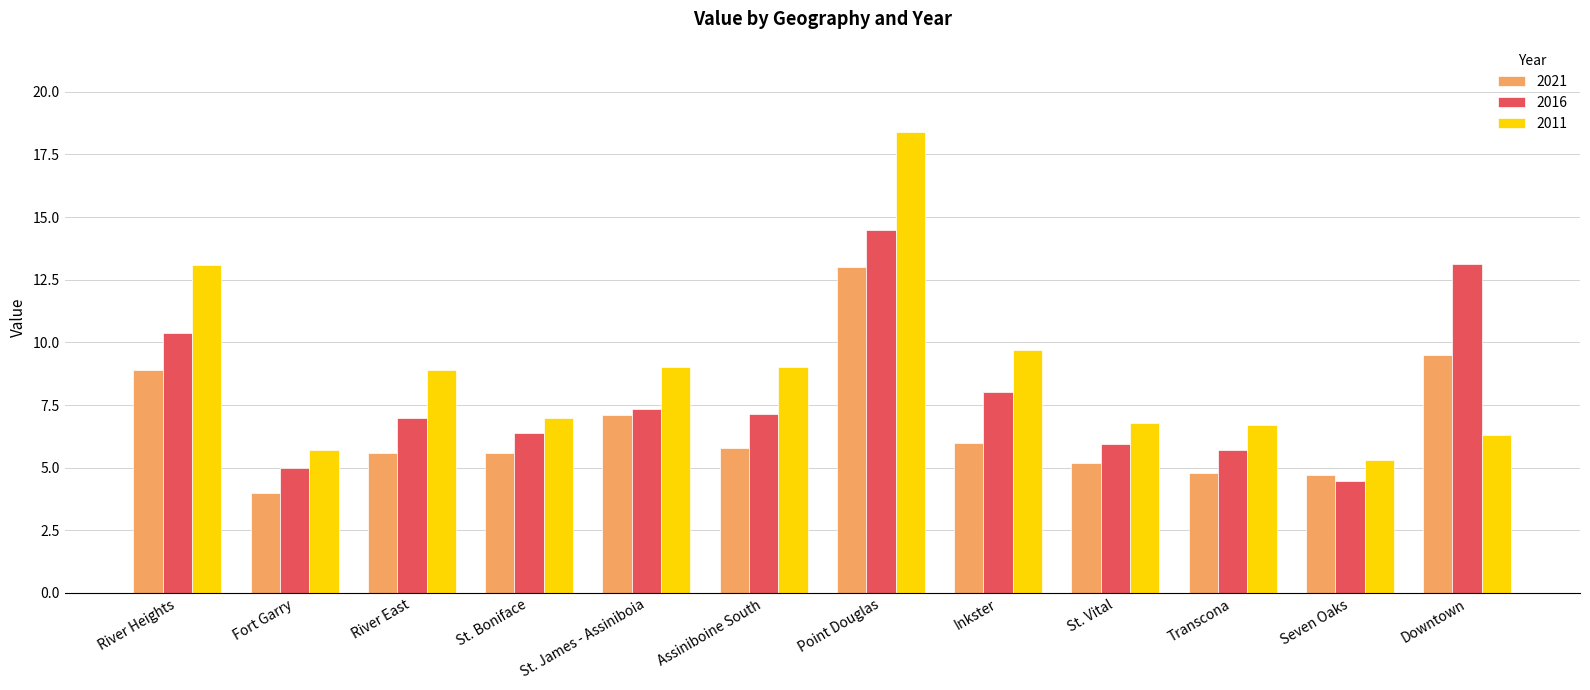

List the series in order of their overall mean, highest first.

2011, 2016, 2021